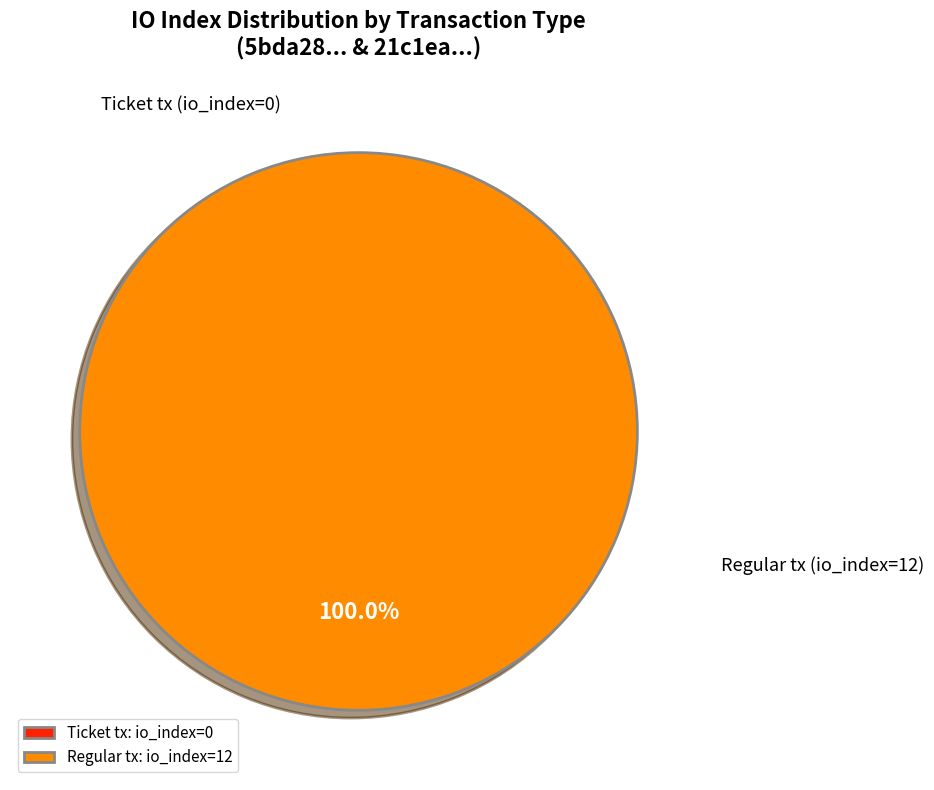

How many slices are in this pie chart?

2